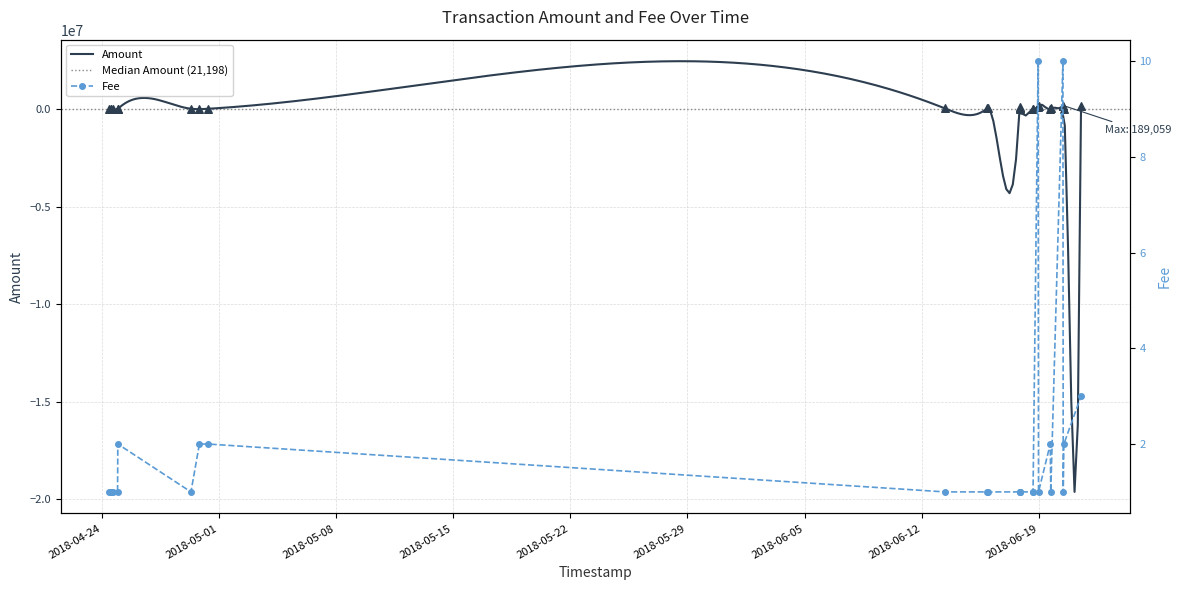

What is the maximum value for Amount?

2460218.6